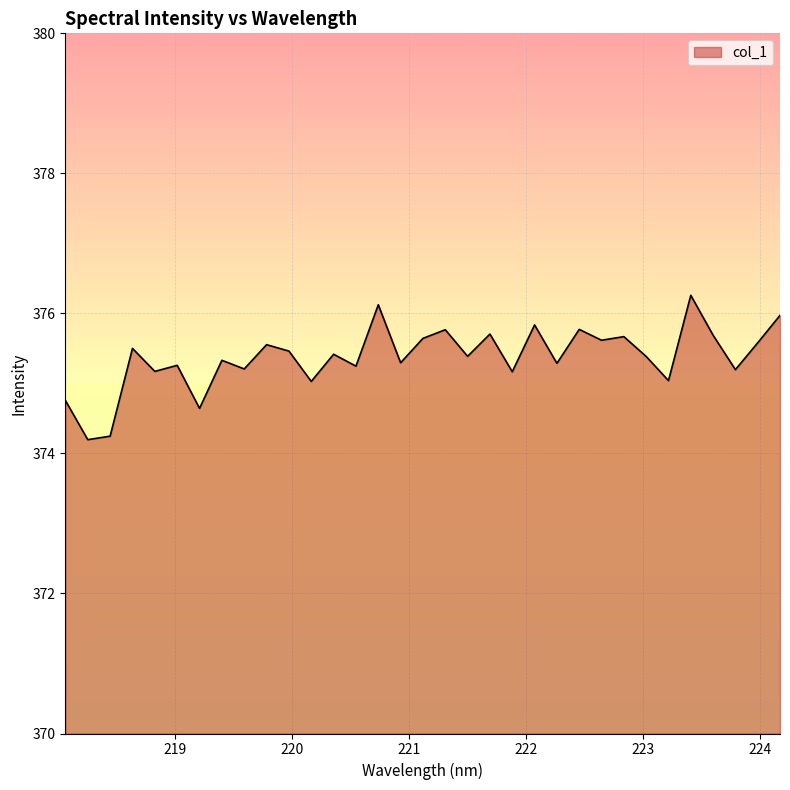

What is the difference between the maximum and minimum values?

2.1